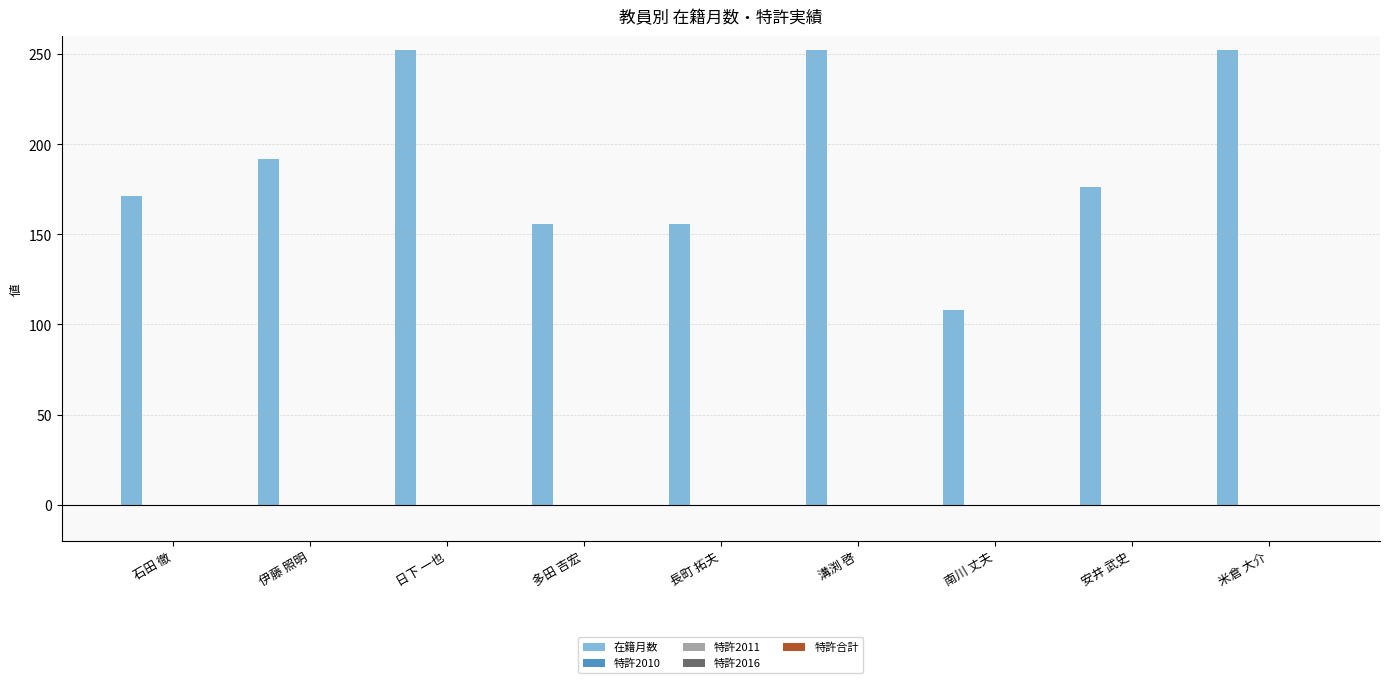

What is the greatest value displayed?

252